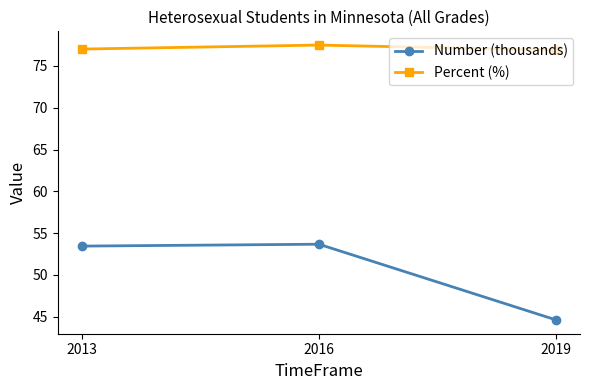

Rank the series at 2016 from highest to lowest value.

Percent (%), Number (thousands)